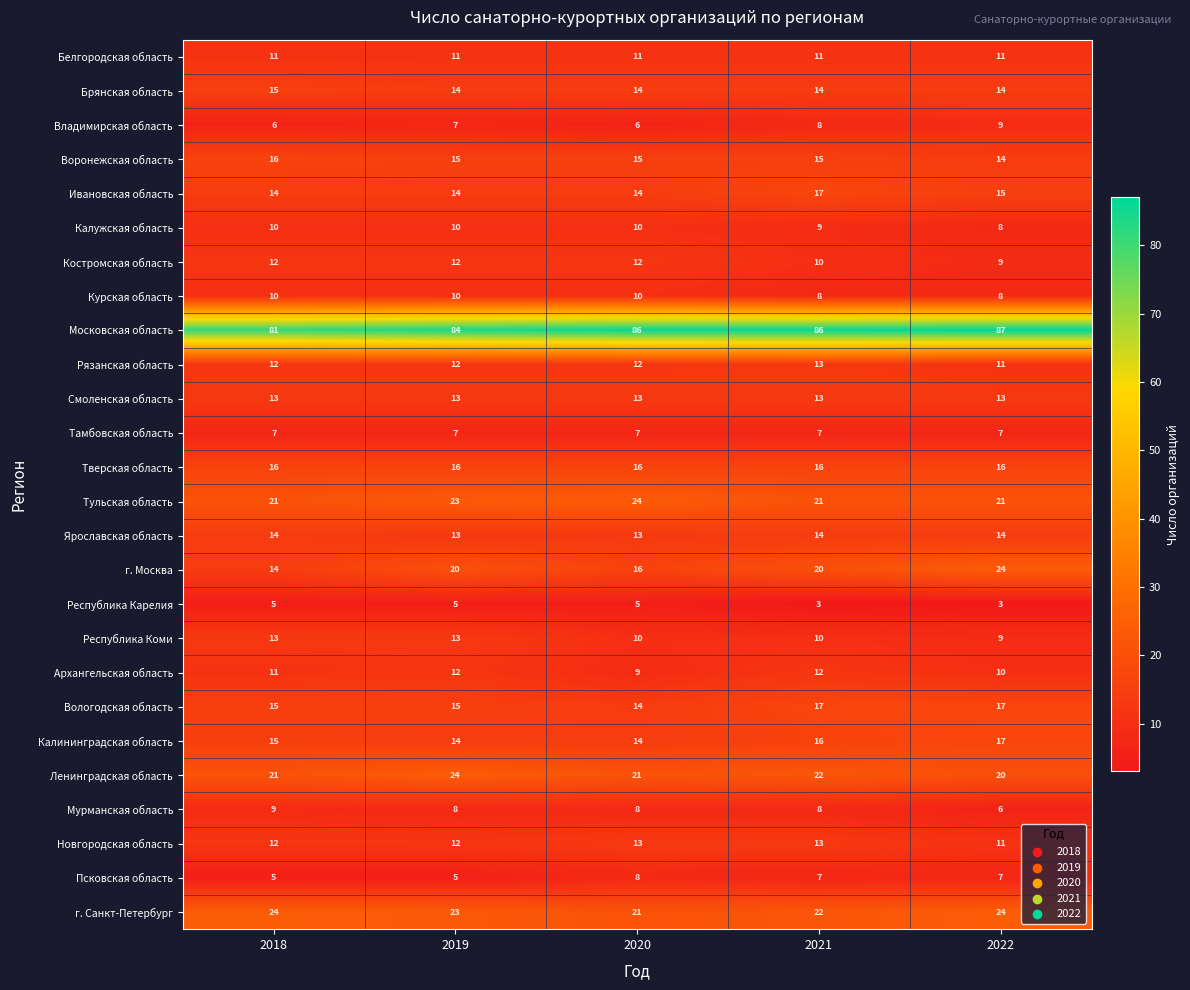

What is the sum of the Архангельская область values at 2021 and 2022?

22